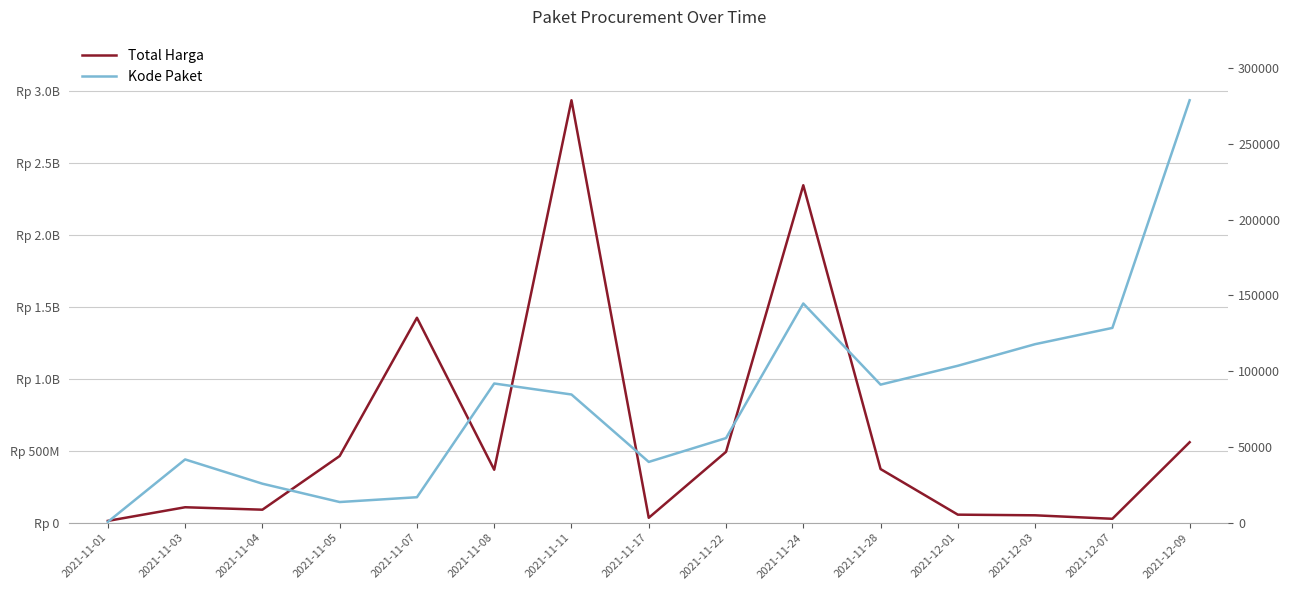

Rank the categories by Total Harga value from lowest to highest.

2021-11-01, 2021-12-07, 2021-11-17, 2021-12-03, 2021-12-01, 2021-11-04, 2021-11-03, 2021-11-08, 2021-11-28, 2021-11-05, 2021-11-22, 2021-12-09, 2021-11-07, 2021-11-24, 2021-11-11